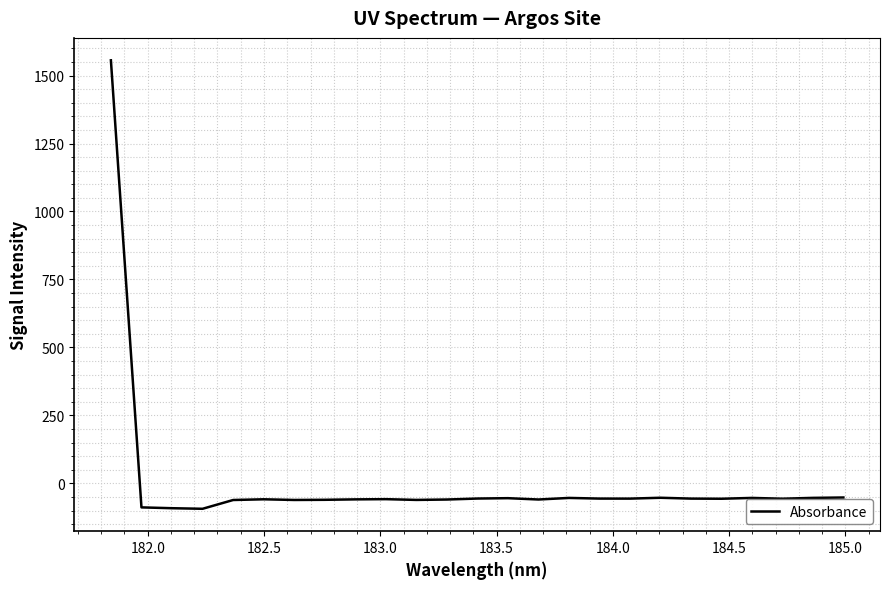

What is the minimum value shown in the chart?

-93.4